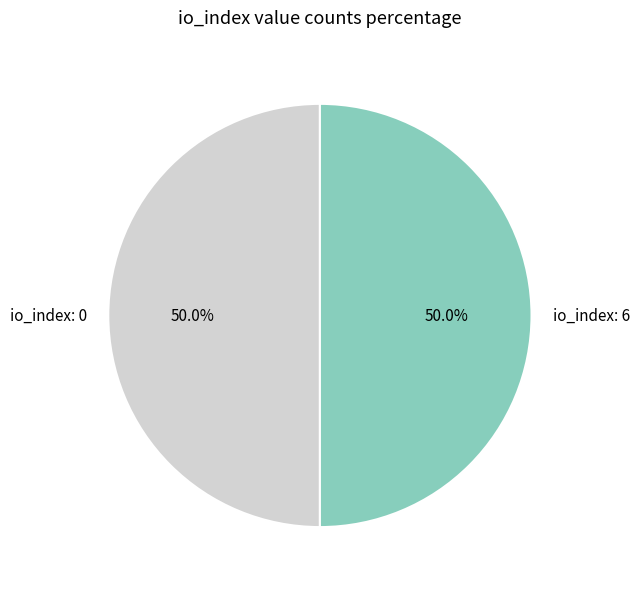

What is the ratio of the value at io_index: 6 to the value at io_index: 0?

1.0